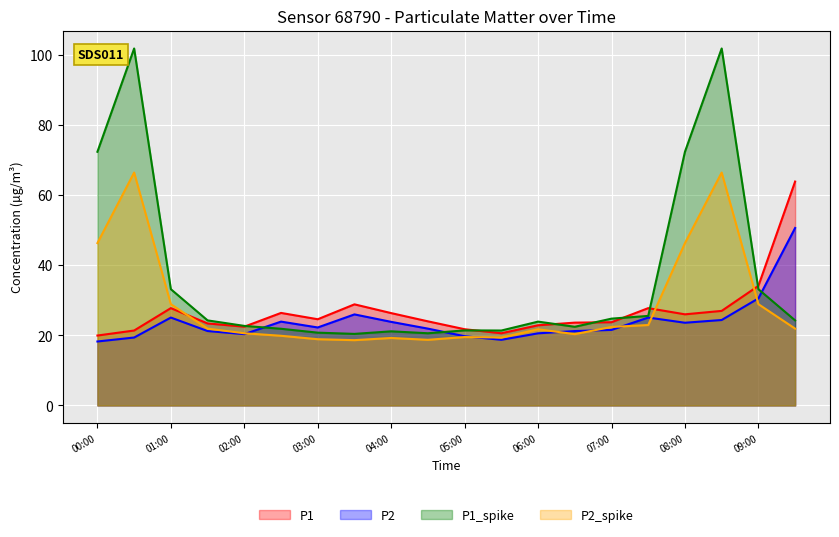

True or false: P2 and P1_spike intersect in this chart.

True